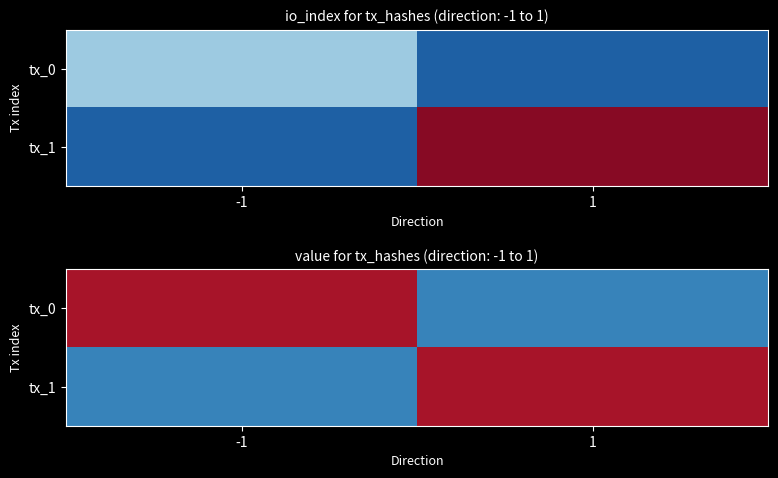

Is it true that tx_1 equals 0.0 at -1?

True